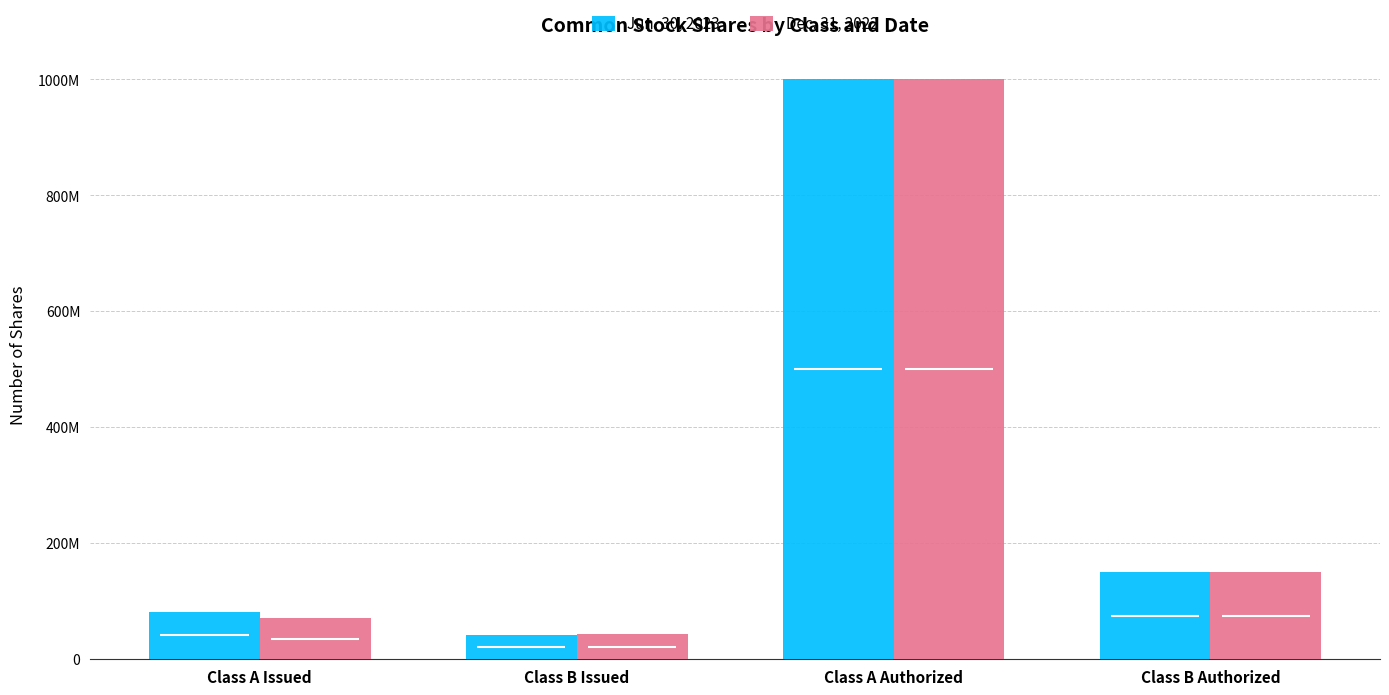

What is the sum of the Jun. 30, 2023 values at Class A Issued and Class B Issued?

123411000